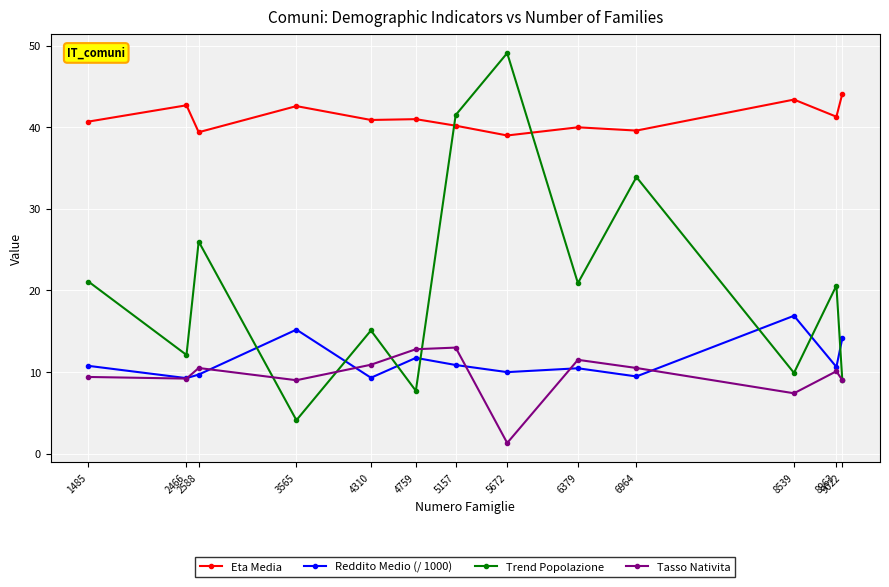

True or false: Reddito Medio (/ 1000) has a value of 9.5 at 6964.

True